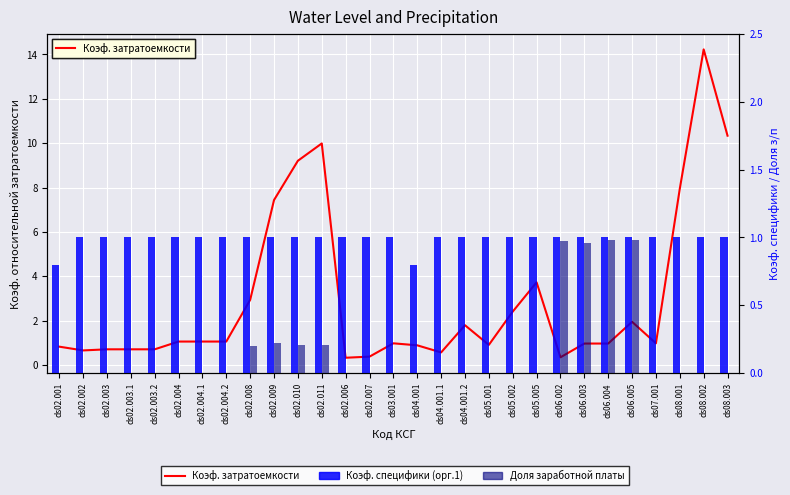

What is the greatest value displayed?

14.2